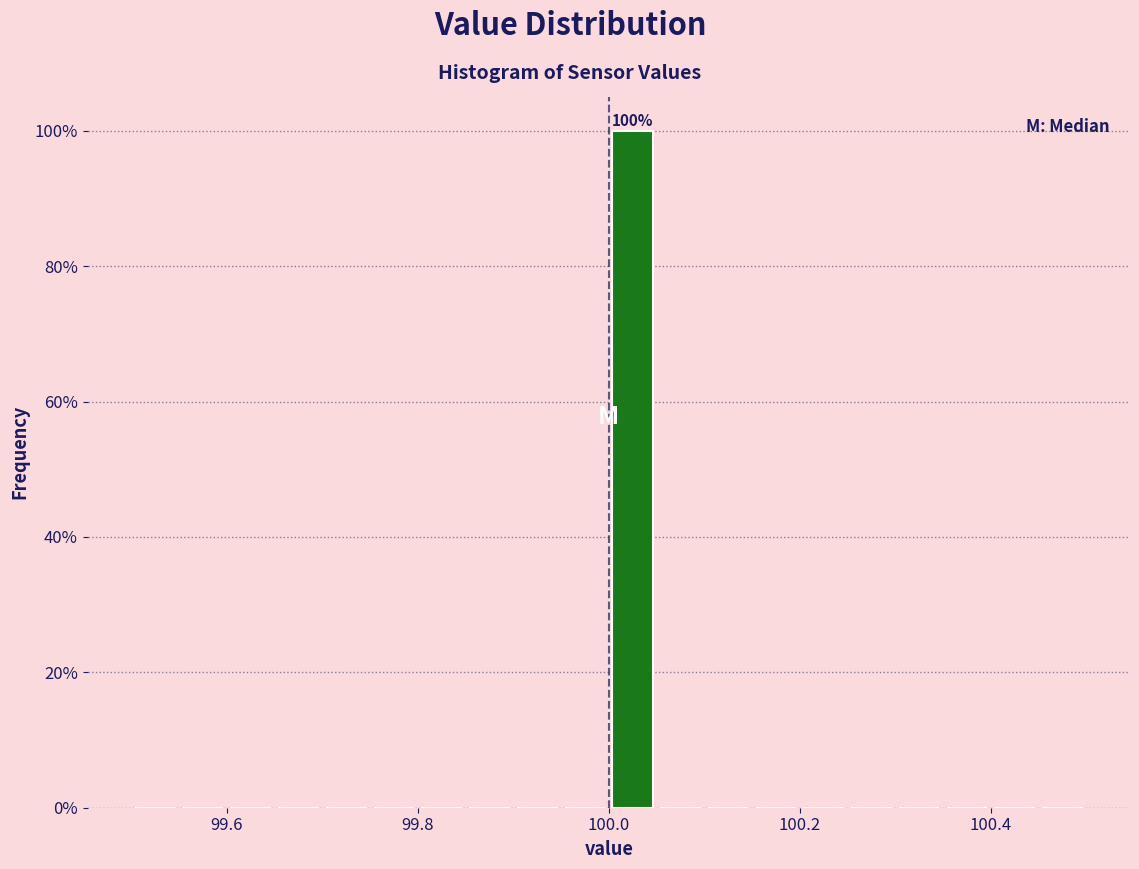

Around what value on the x-axis is the tallest bar? Give the approximate position of its centre, as read against the axis.

100.02